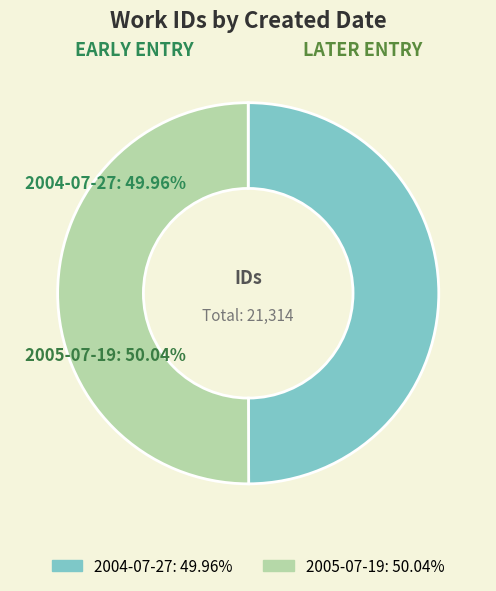

Rank the categories by value from highest to lowest.

2005-07-19, 2004-07-27